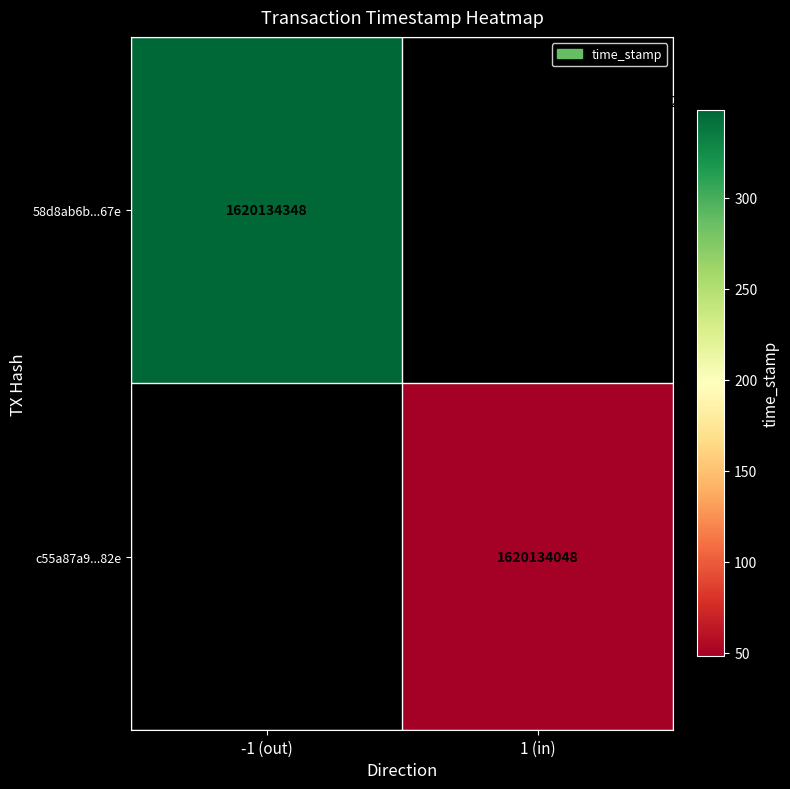

Is the value of c55a87a9a3a1cf2d02c9da2daa47ed5d20e4482 at 3 greater than the value of 58d8ab6b67164e2d3e6f377778c013f56ec367e at 4?

No